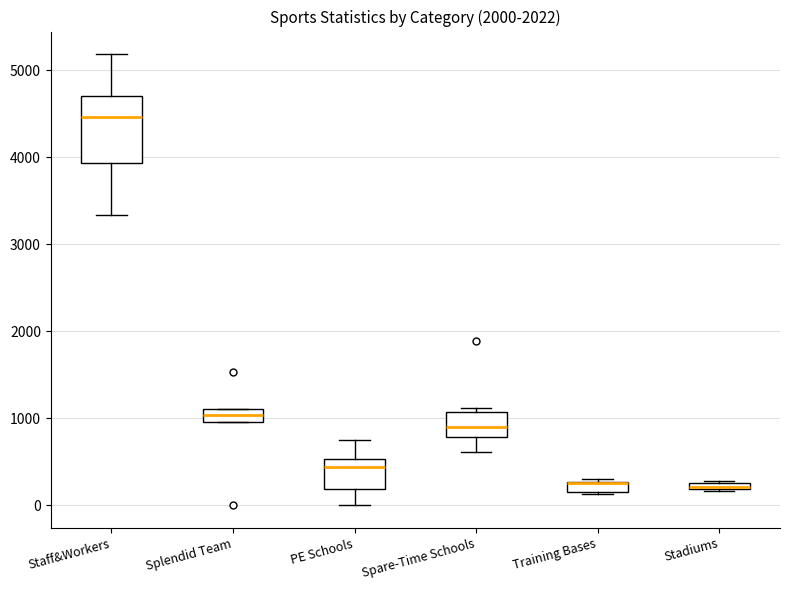

Where is the lower edge of the box for Stadiums on the y-axis? The values are not printed on the chart, so give them approximately, as read against the axis.

200